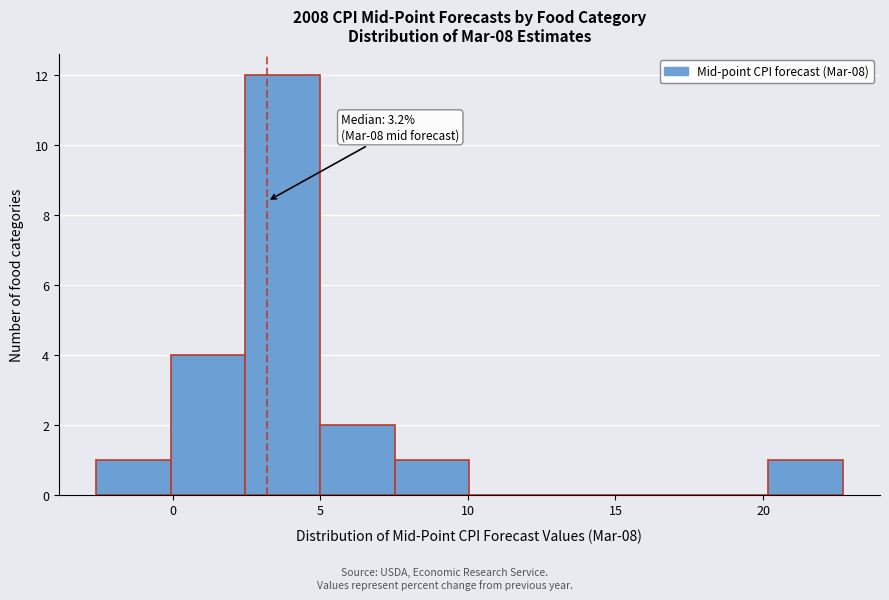

Over which range of the x-axis is the bar tallest?

2.5 to 5.0